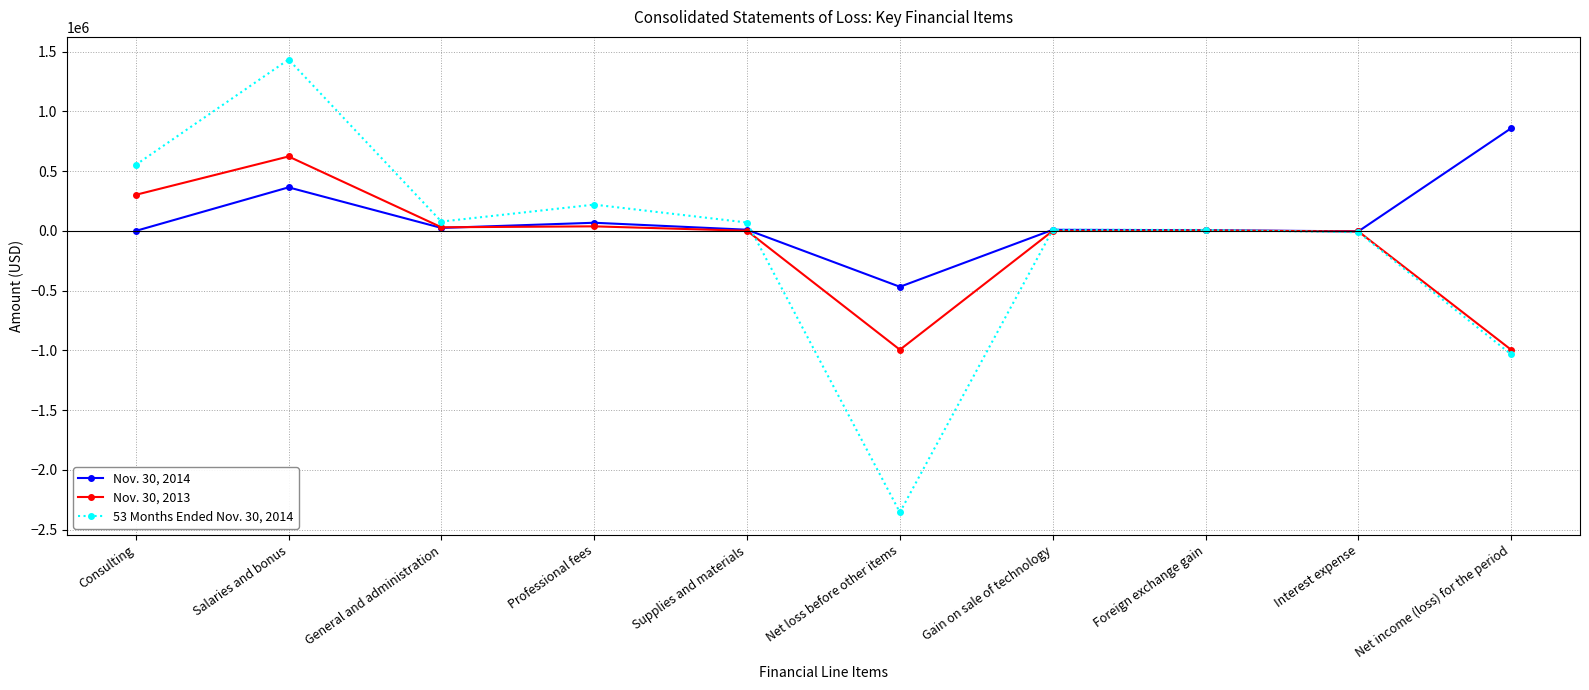

In Nov. 30, 2013, how many points are higher than both neighbors (excluding endpoints)?

3